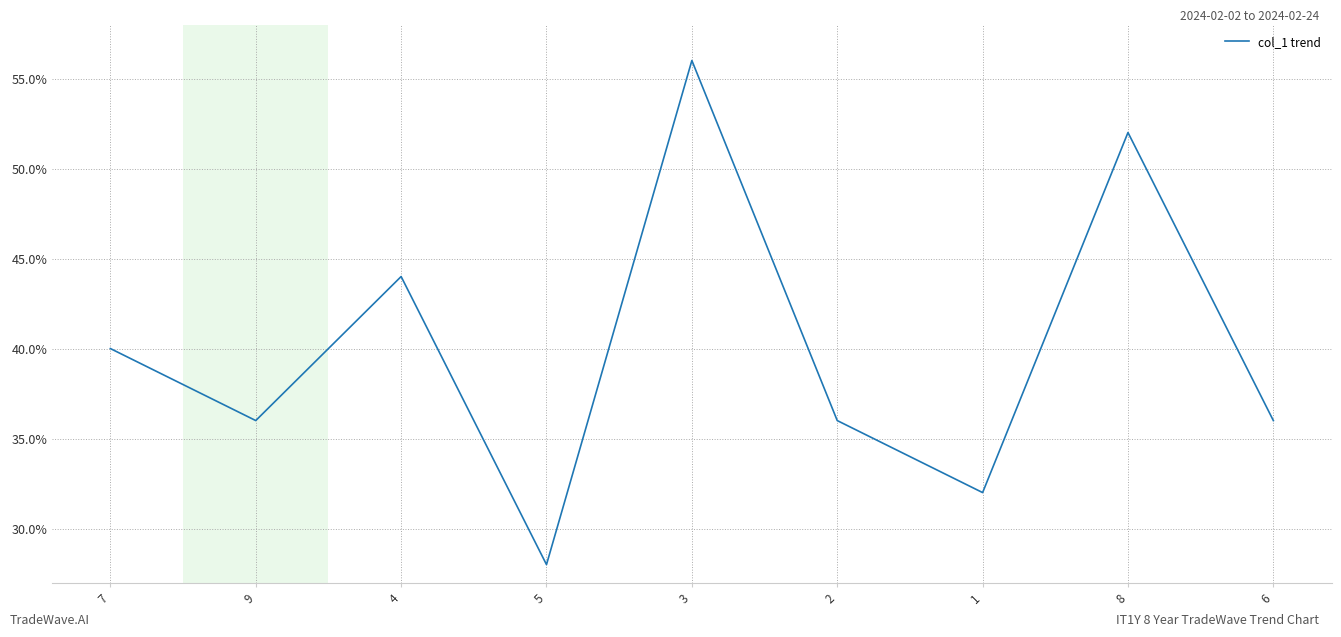

Is it true that the value at 2 is 36.0?

True